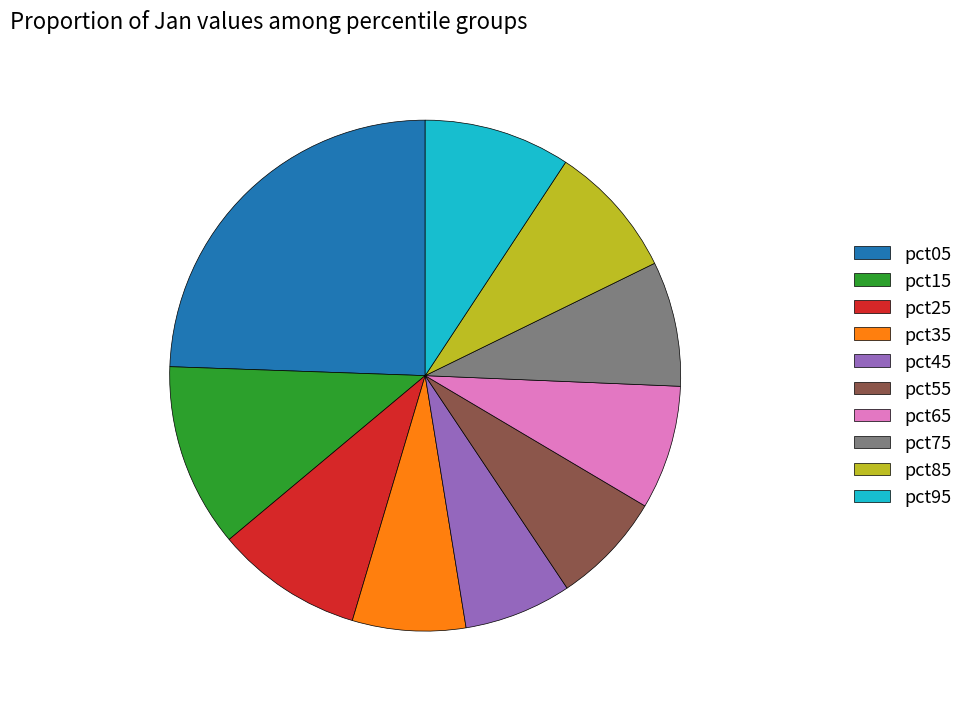

What is the largest slice in the pie chart?

pct05